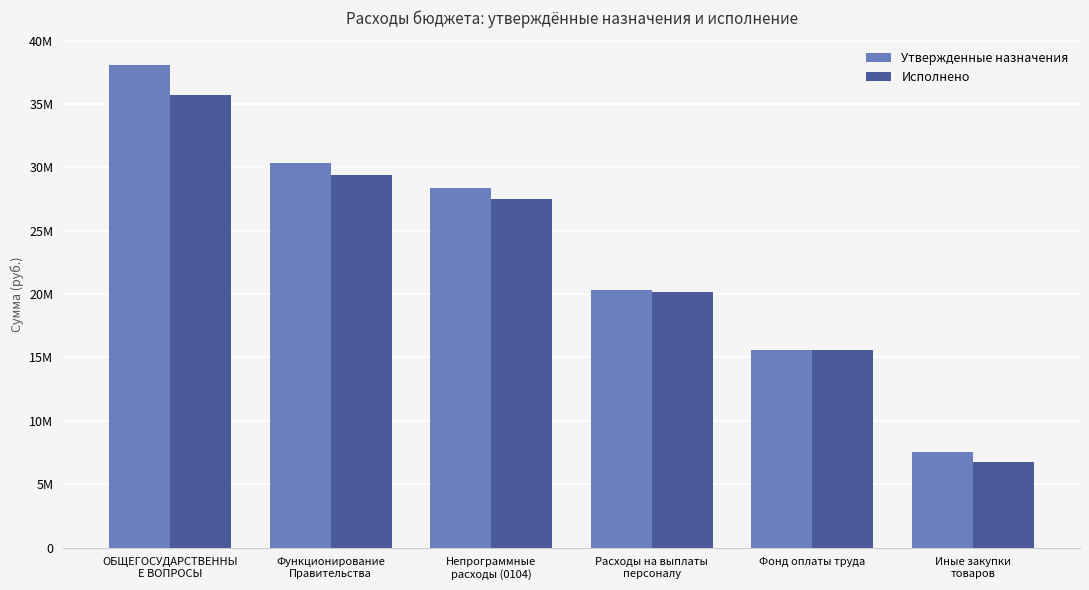

At how many categories does at least one series exceed 14157185?

5